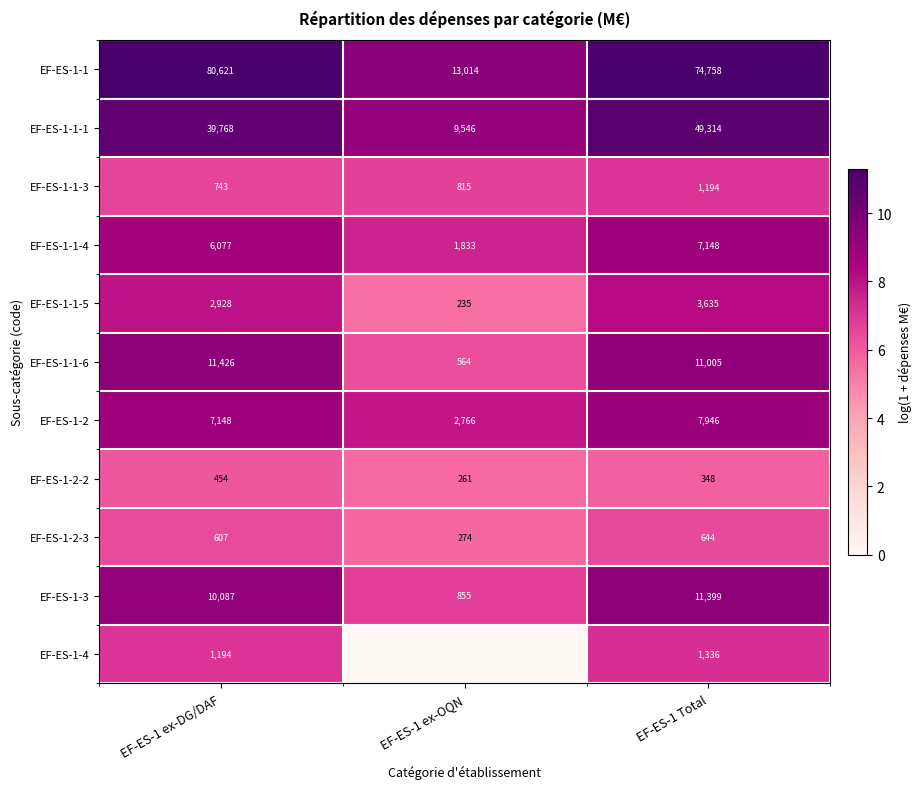

What is the total value across all series at EF-ES-1 ex-OQN?

70.5